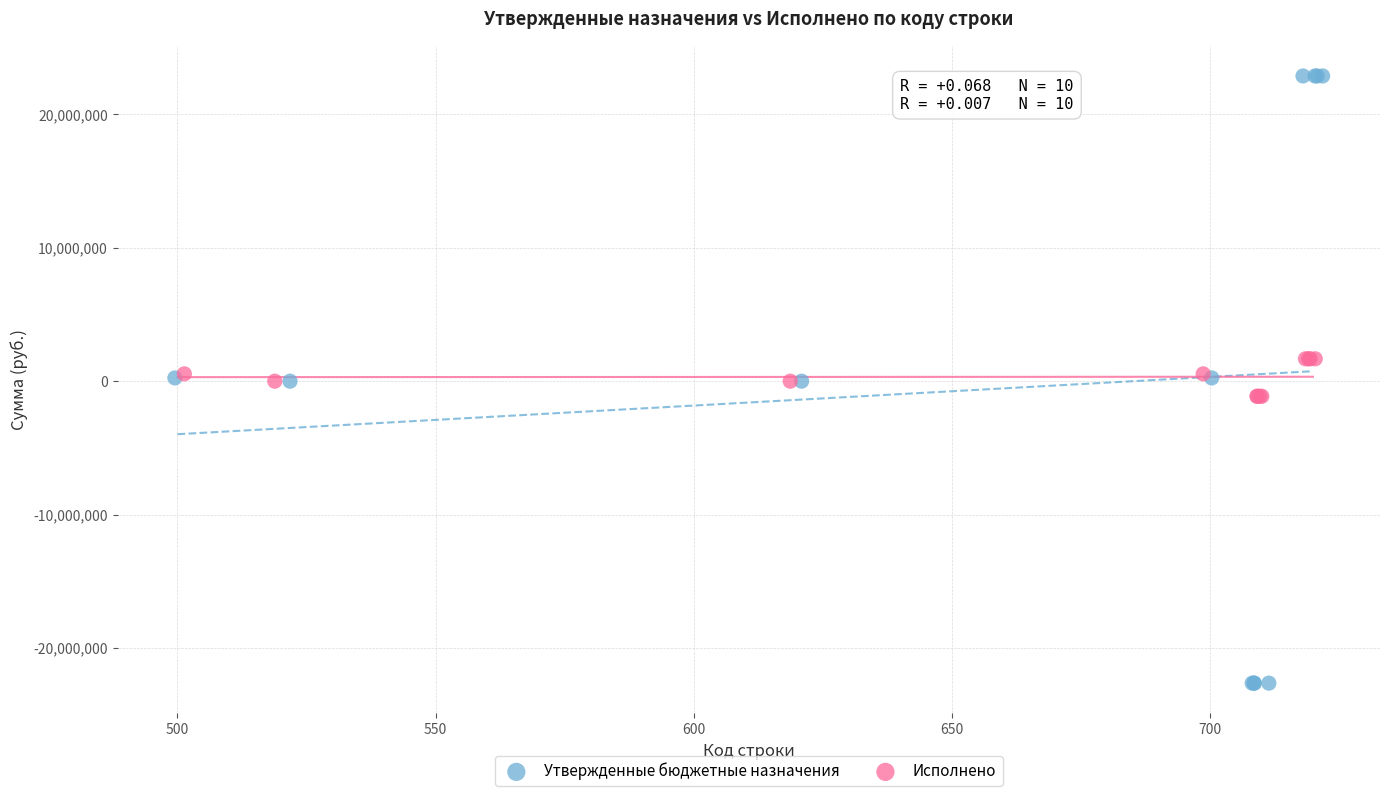

Which series reaches the maximum Y coordinate?

Утвержденные бюджетные назначения